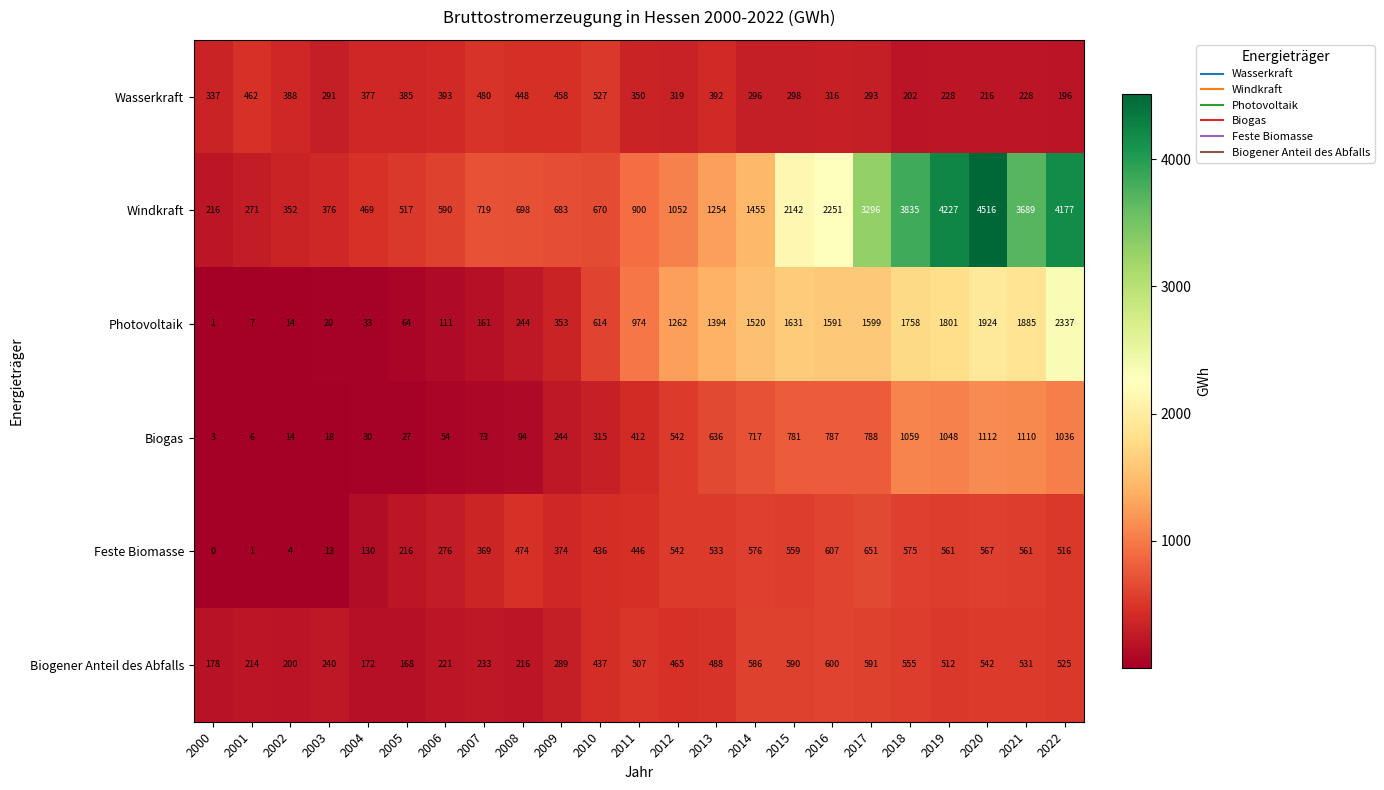

Count the number of data series in this chart.

6